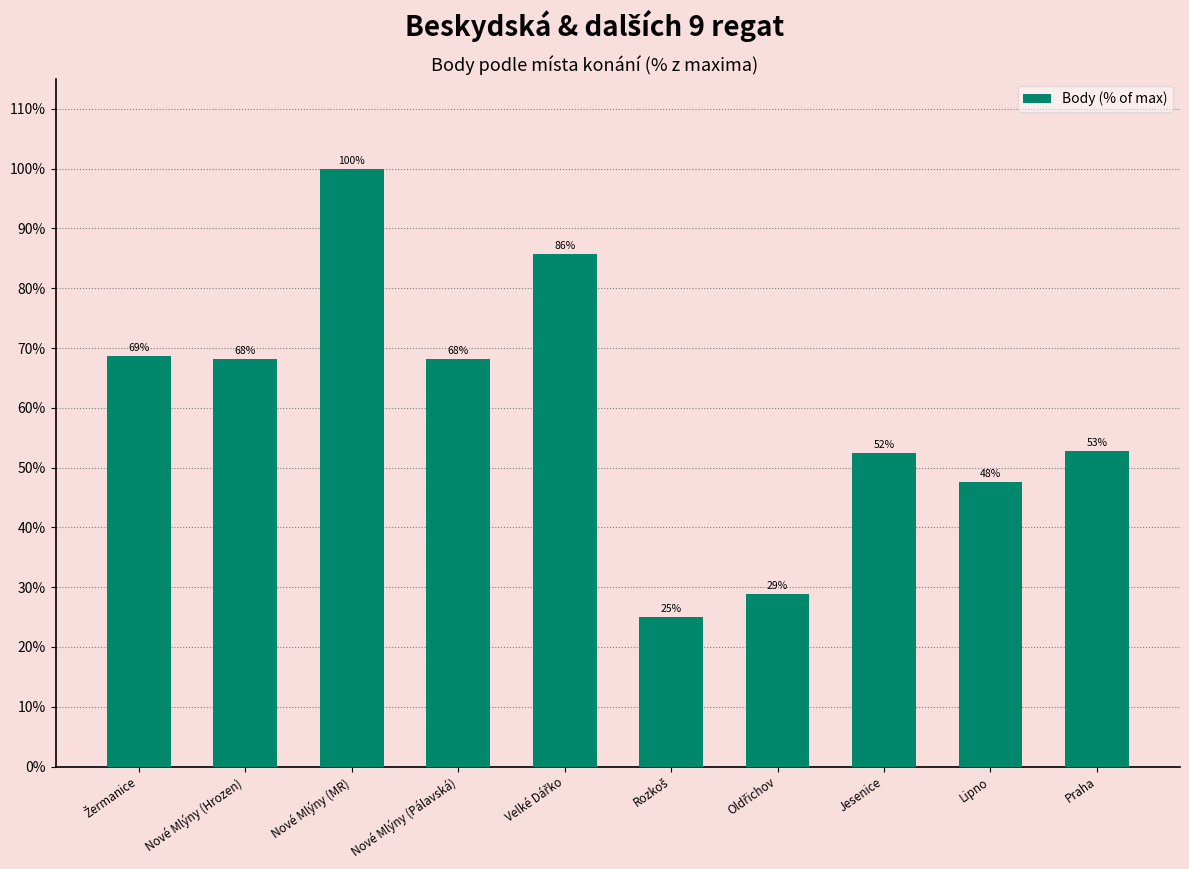

Is it true that the value at Praha is 52.8?

True